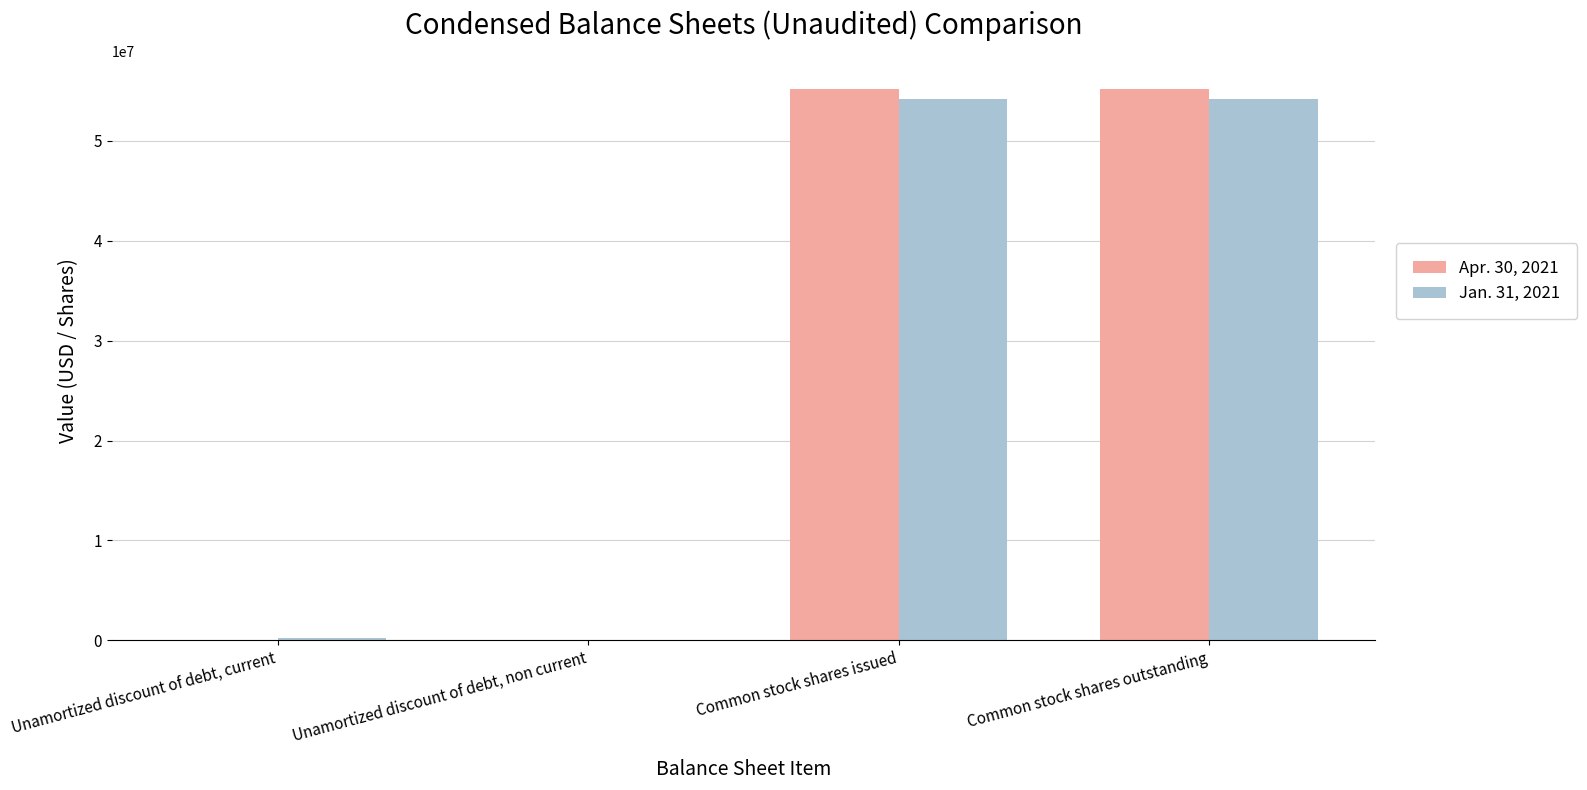

What is the total value across all series at Common stock shares issued?

109433360